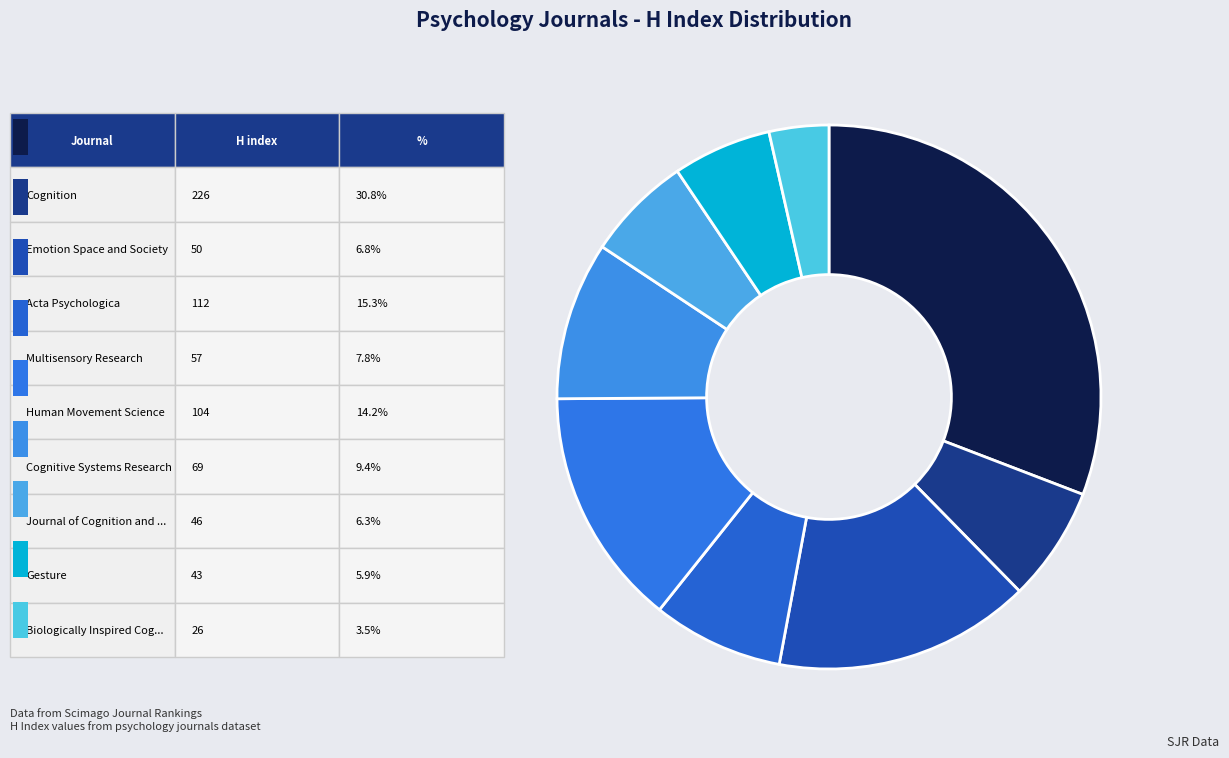

To the nearest percent, what is the average slice percentage?

11%